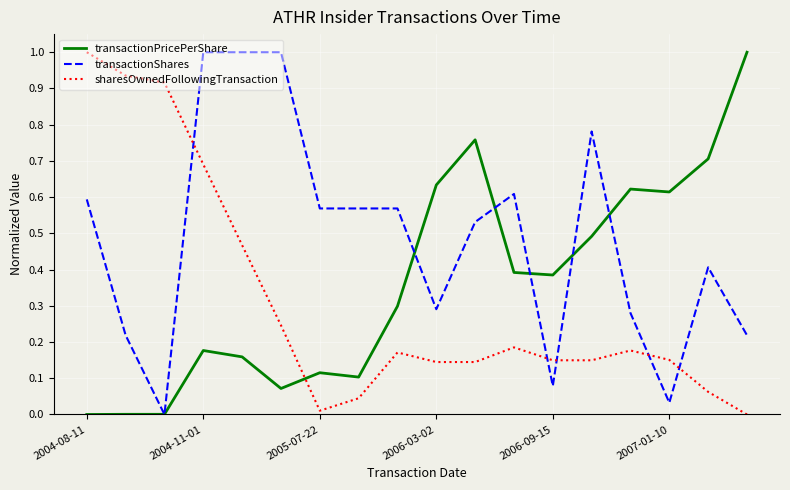

Count the number of categories in the chart.

18